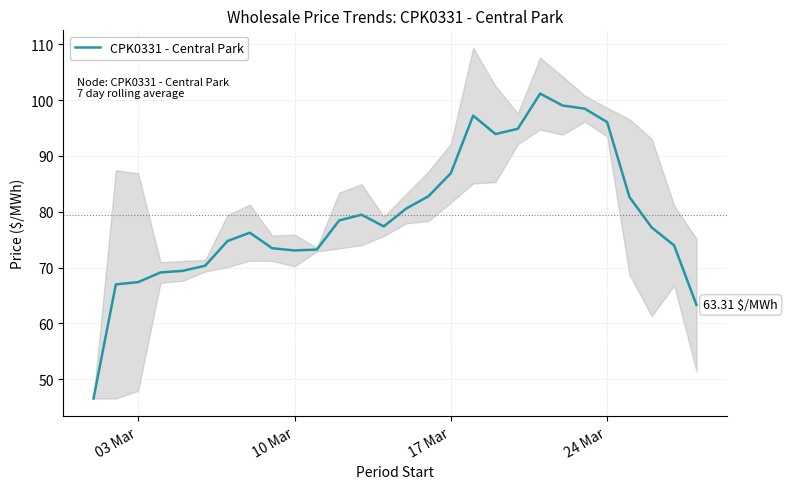

Is it true that the value at 6 is 113.5?

False